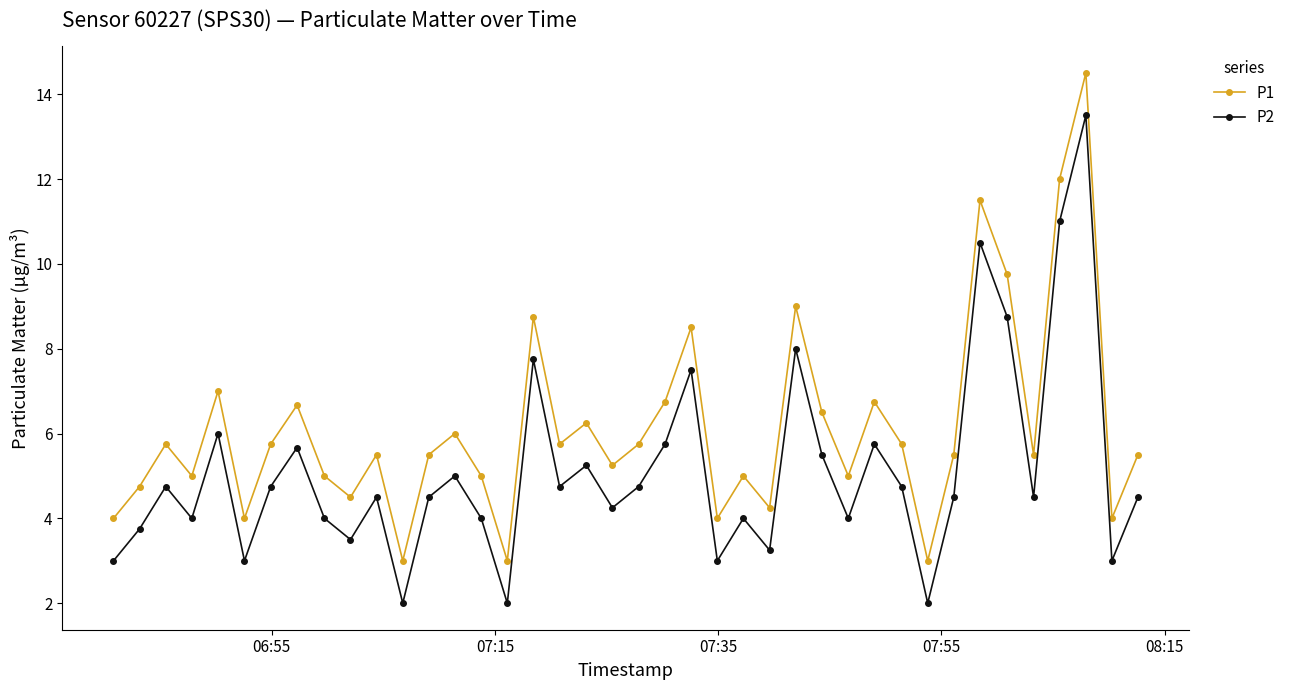

True or false: P2 and P1 cross at least once.

False